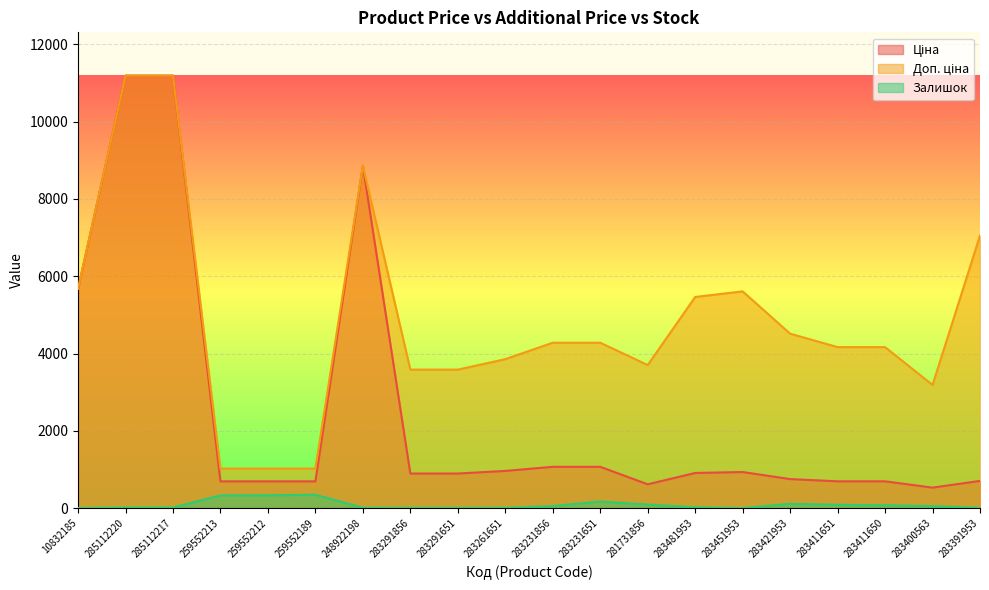

The value of Залишок at 10832185 is 3.0. True or false?

False